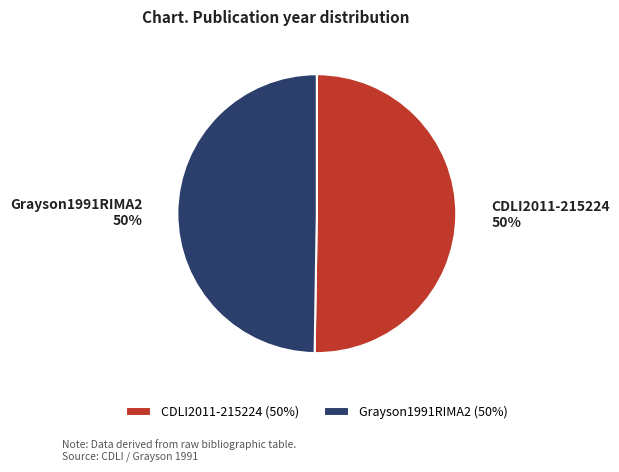

The CDLI2011-215224 slice represents 50% of the pie. True or false?

True